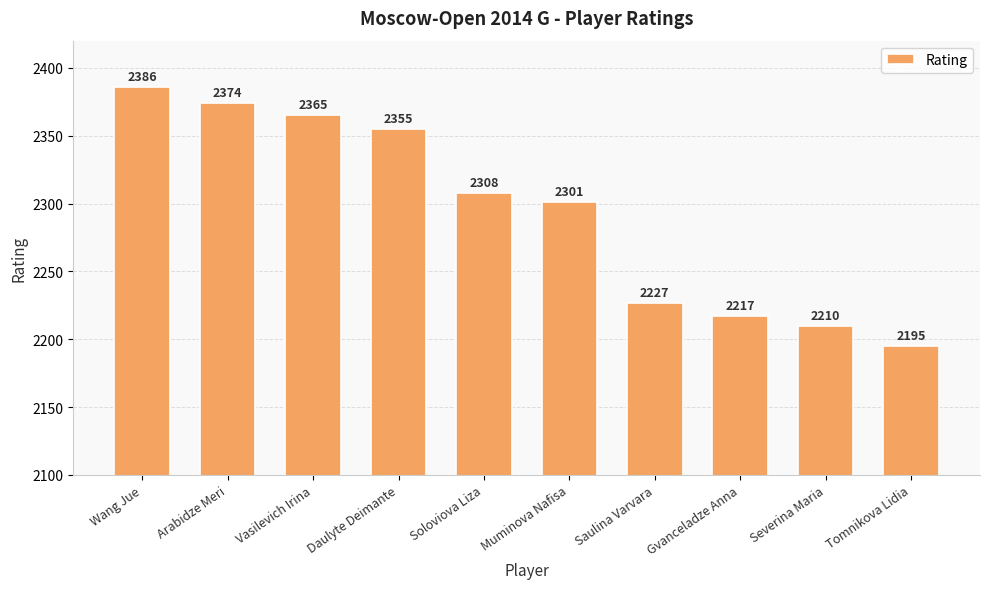

The value at Vasilevich Irina is 2365. True or false?

True